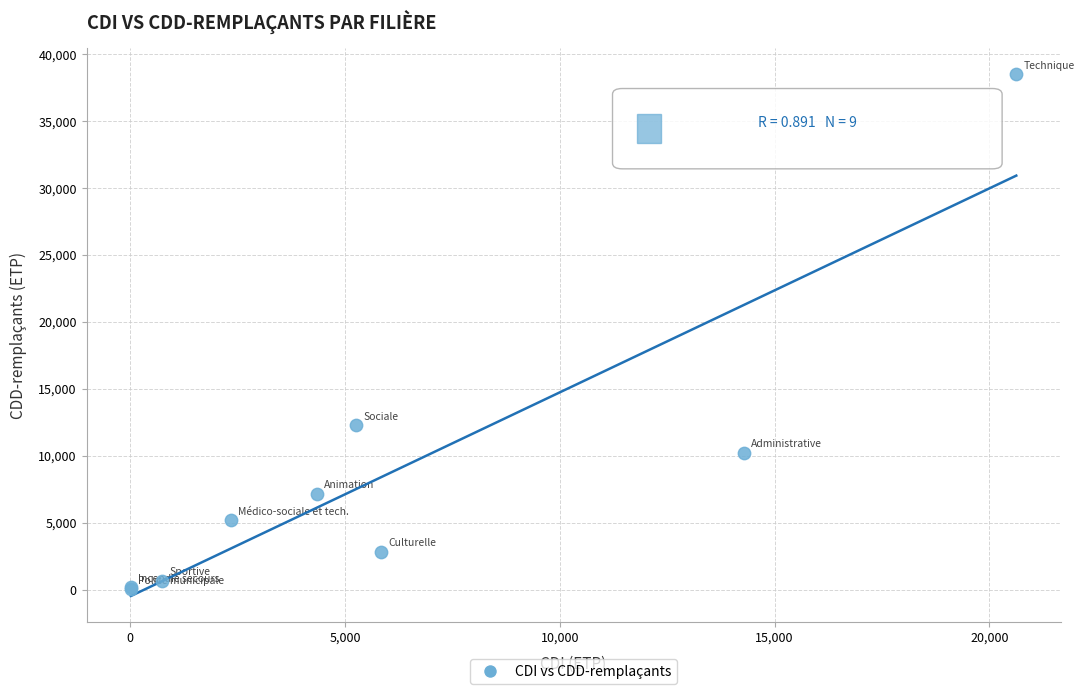

What Y value in the scatter plot is closest to 19247?

12275.4